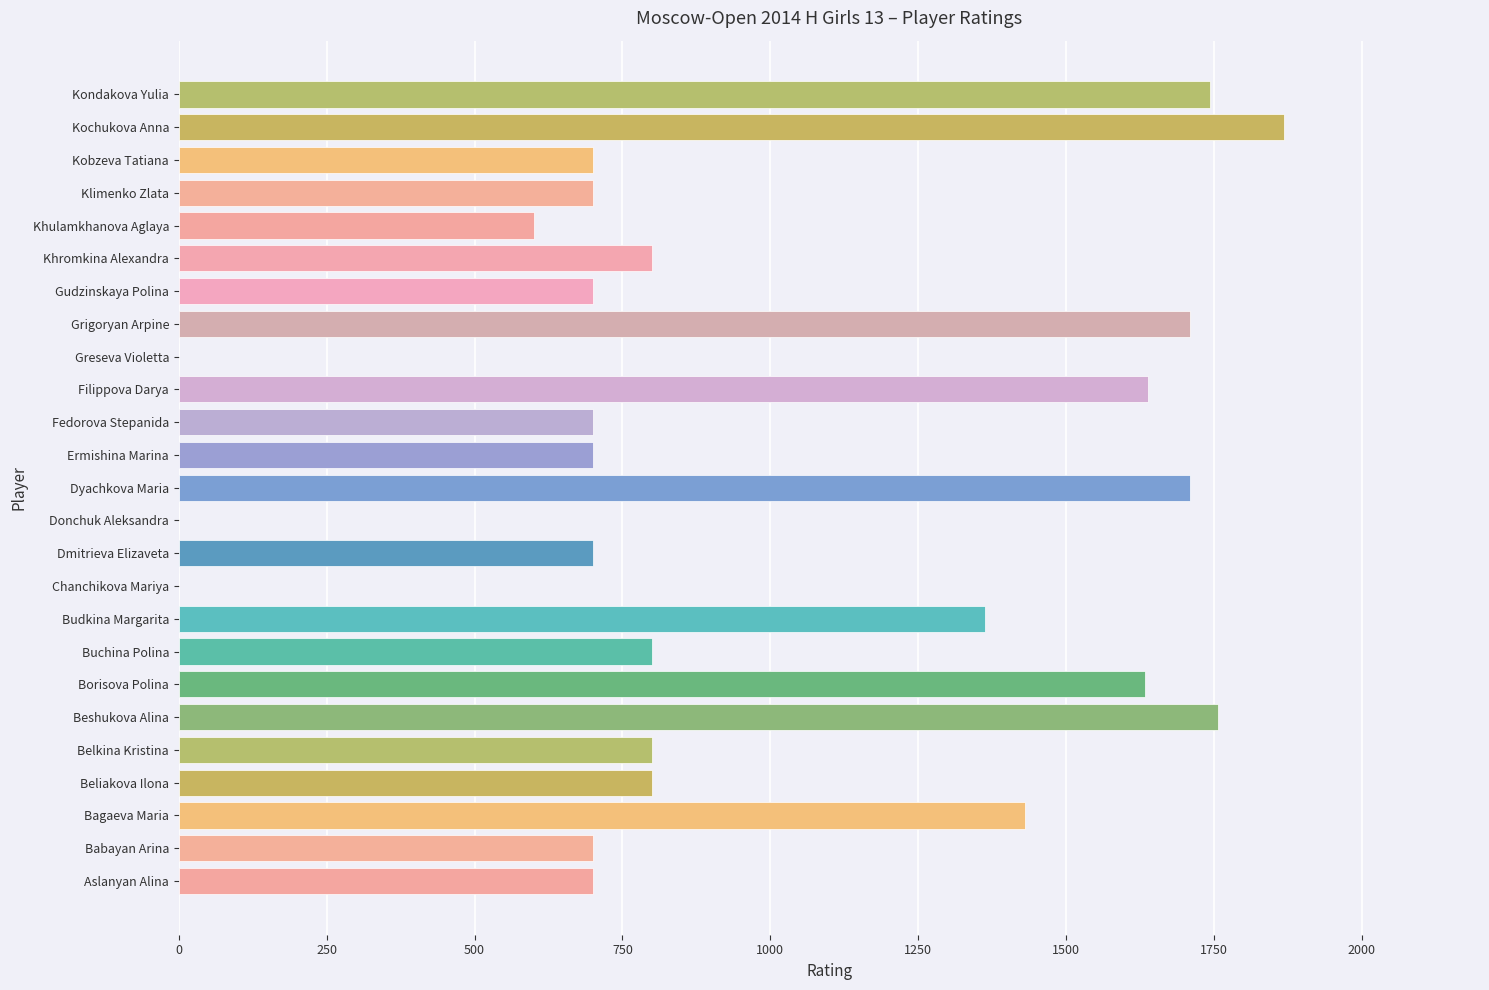

Is it true that the value at Ermishina Marina is 1008?

False